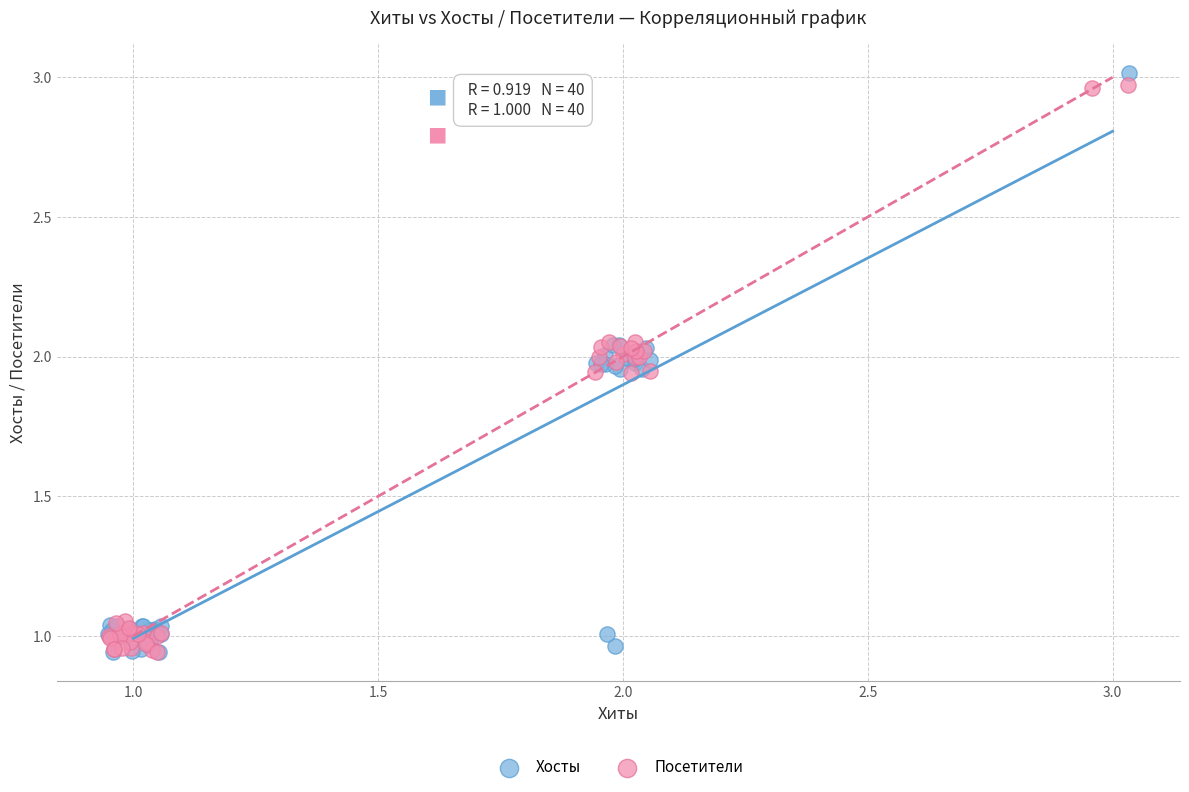

What are all the series names shown in the legend?

Хосты, Посетители